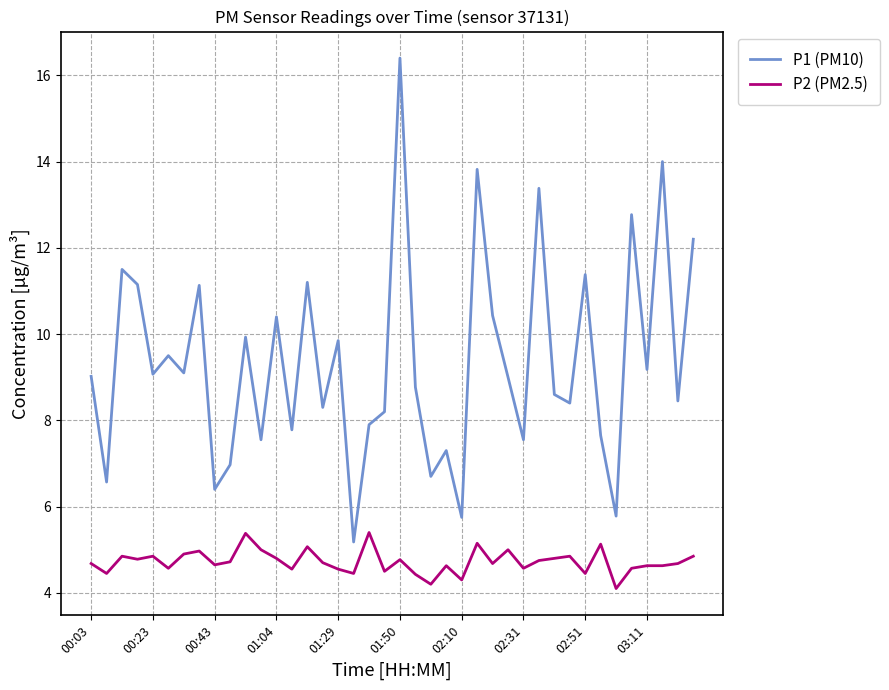

What are all the series names shown in the legend?

P1 (PM10), P2 (PM2.5)